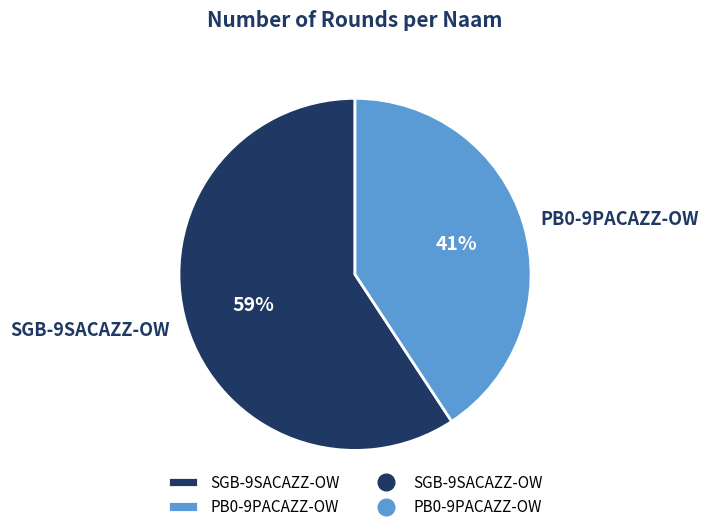

Between SGB-9SACAZZ-OW and PB0-9PACAZZ-OW, which is larger?

SGB-9SACAZZ-OW